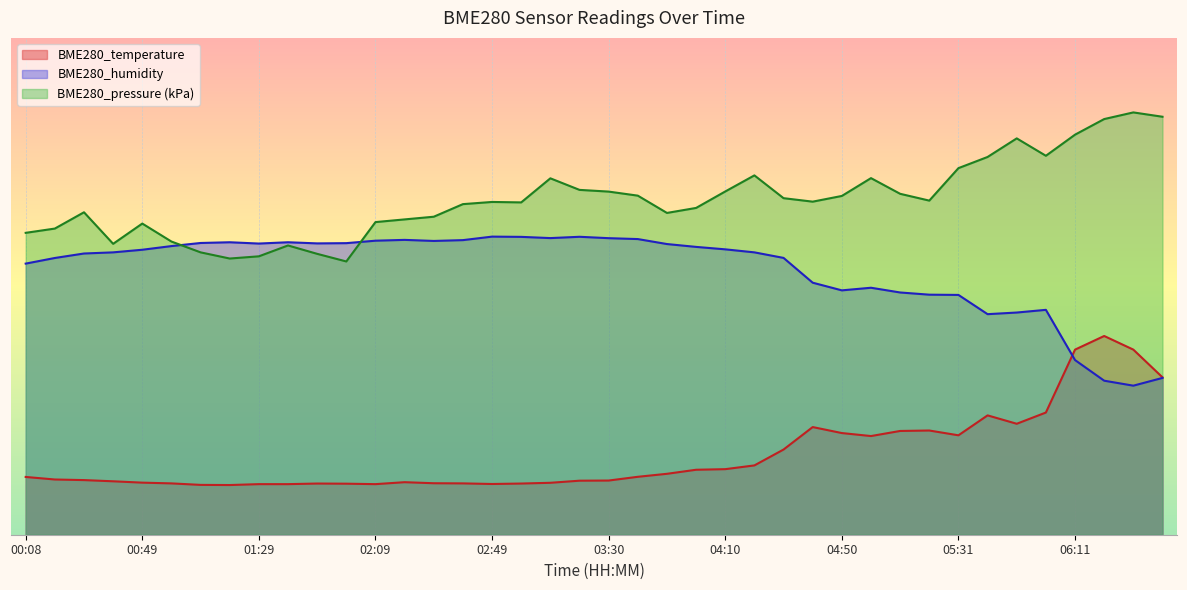

True or false: BME280_pressure and BME280_temperature intersect in this chart.

False